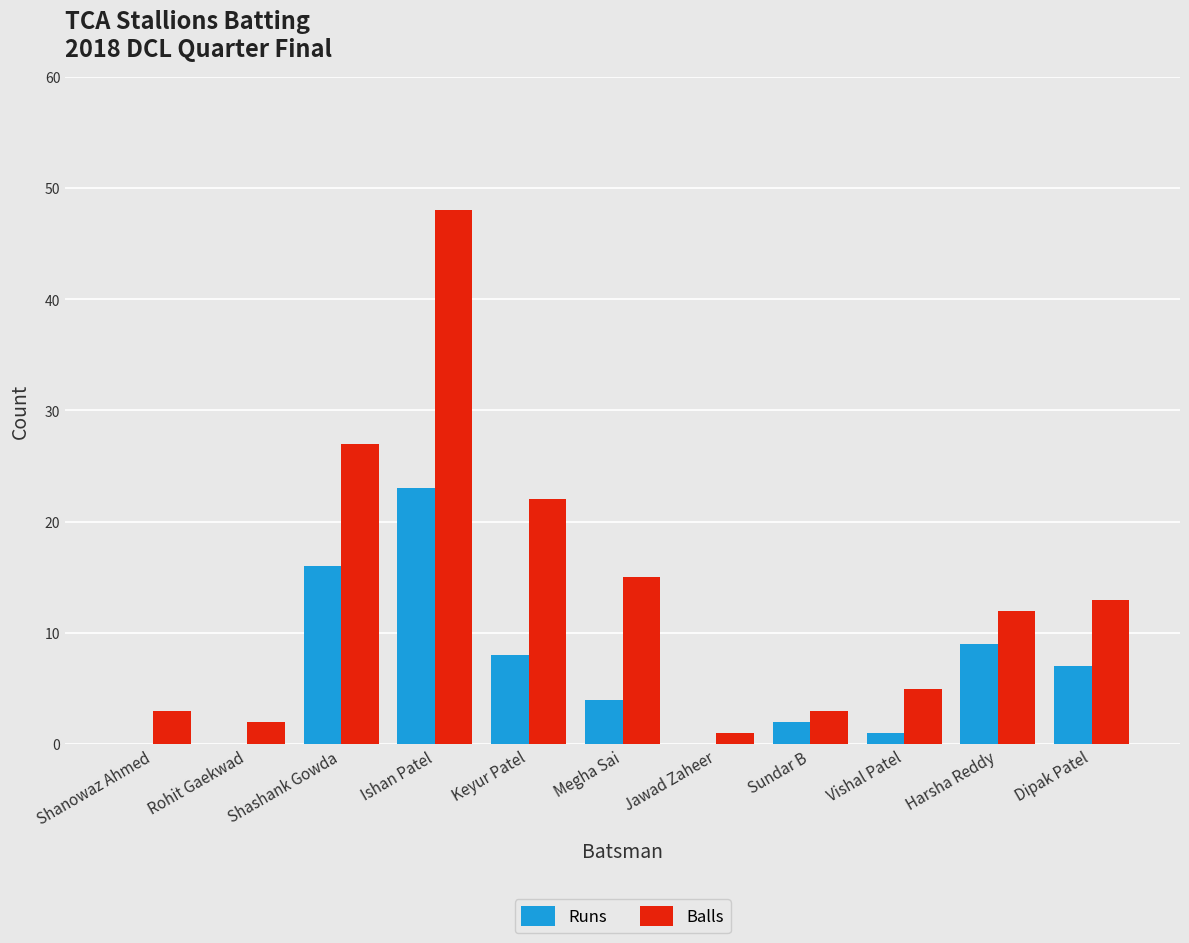

At which category is the sum across all series the highest?

Ishan Patel